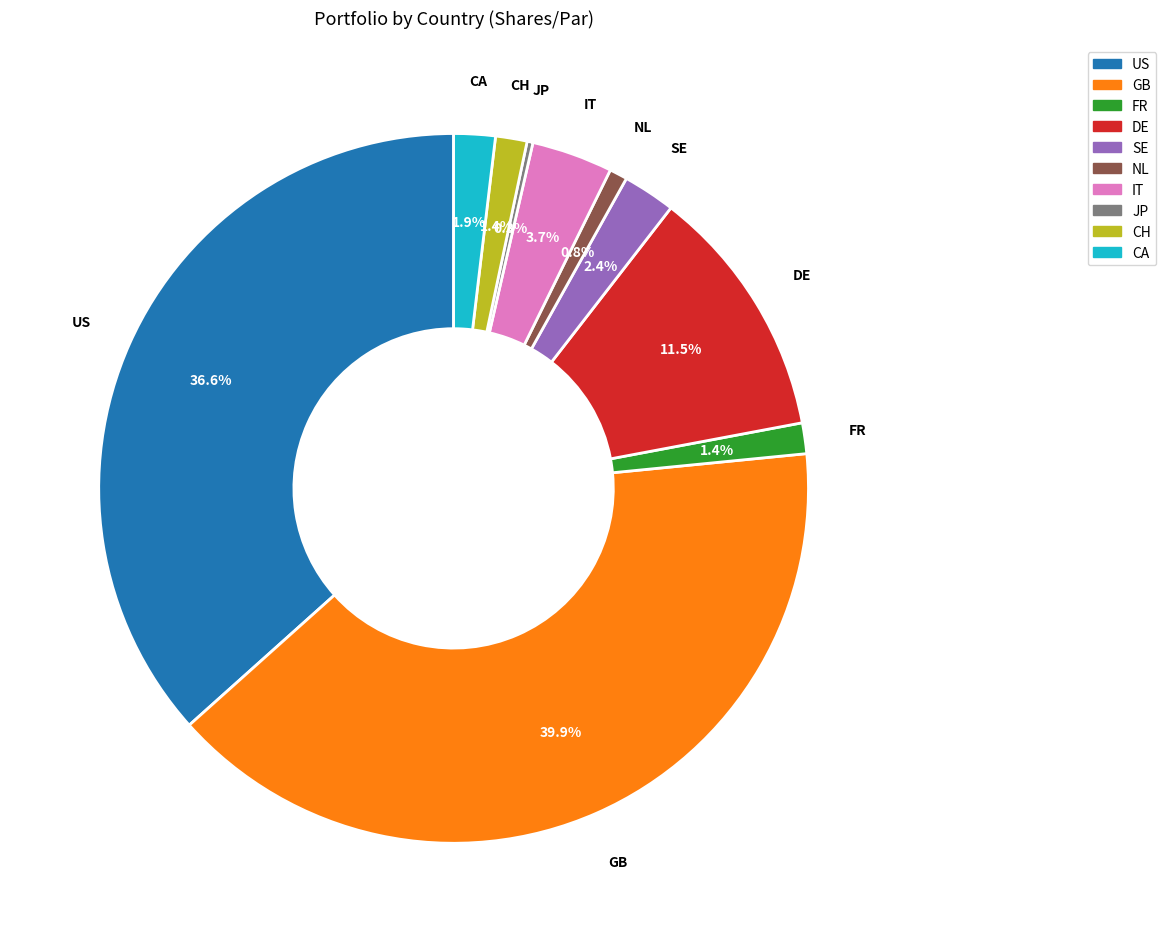

Does any single category account for the majority?

No